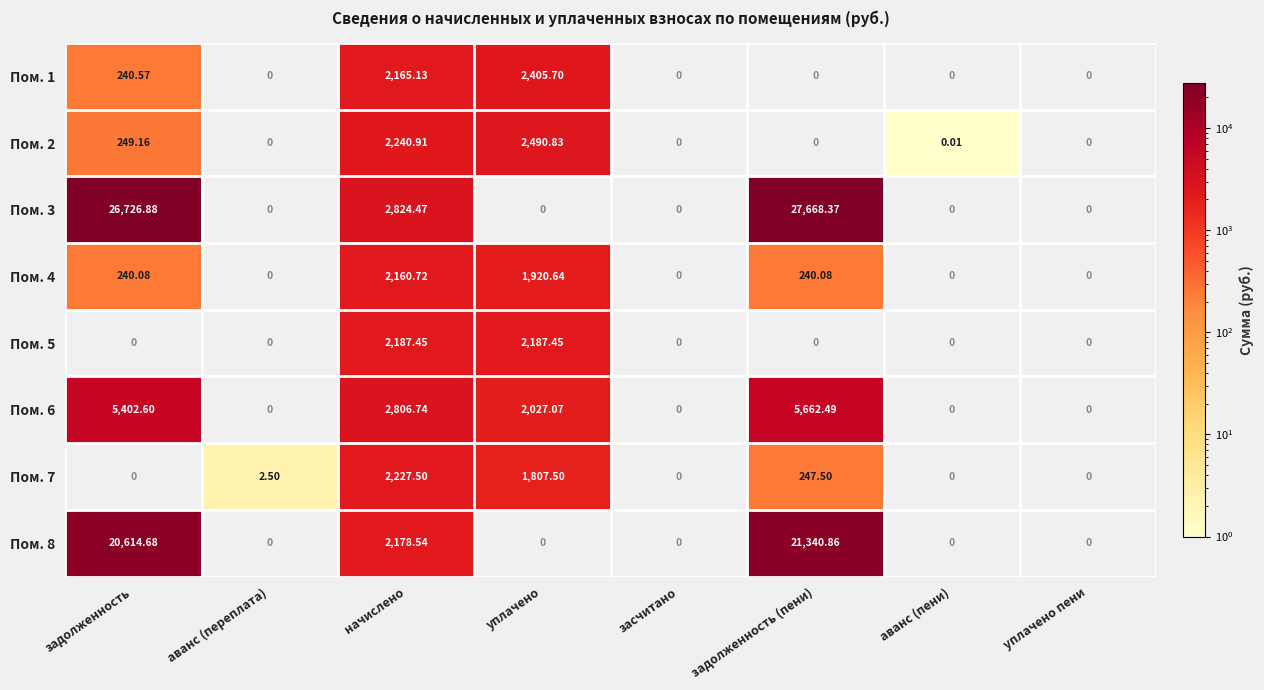

Where is Пом. 7 nearest to the value 1113?

уплачено